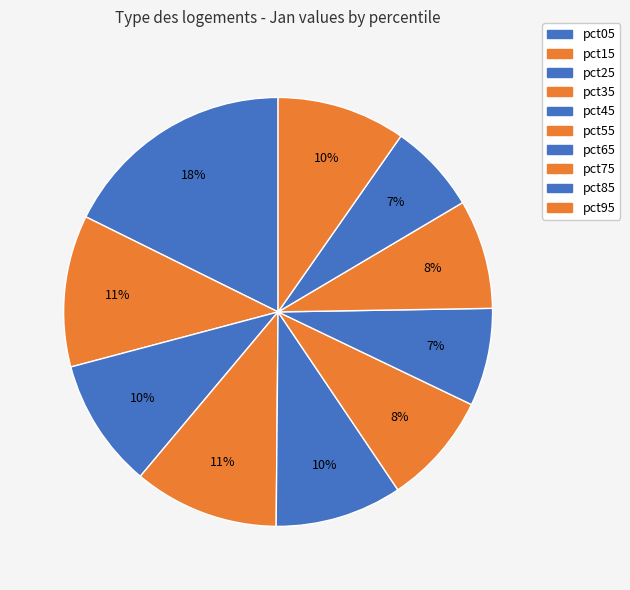

How many slices are in this pie chart?

10